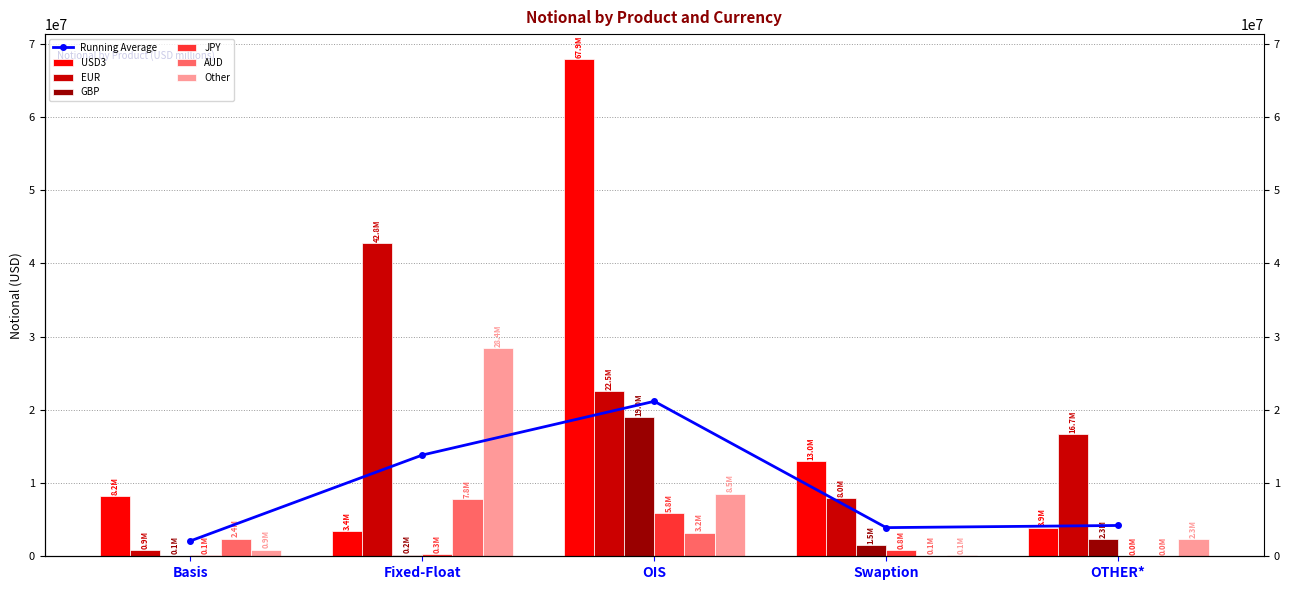

At which category is the sum across all series the highest?

OIS